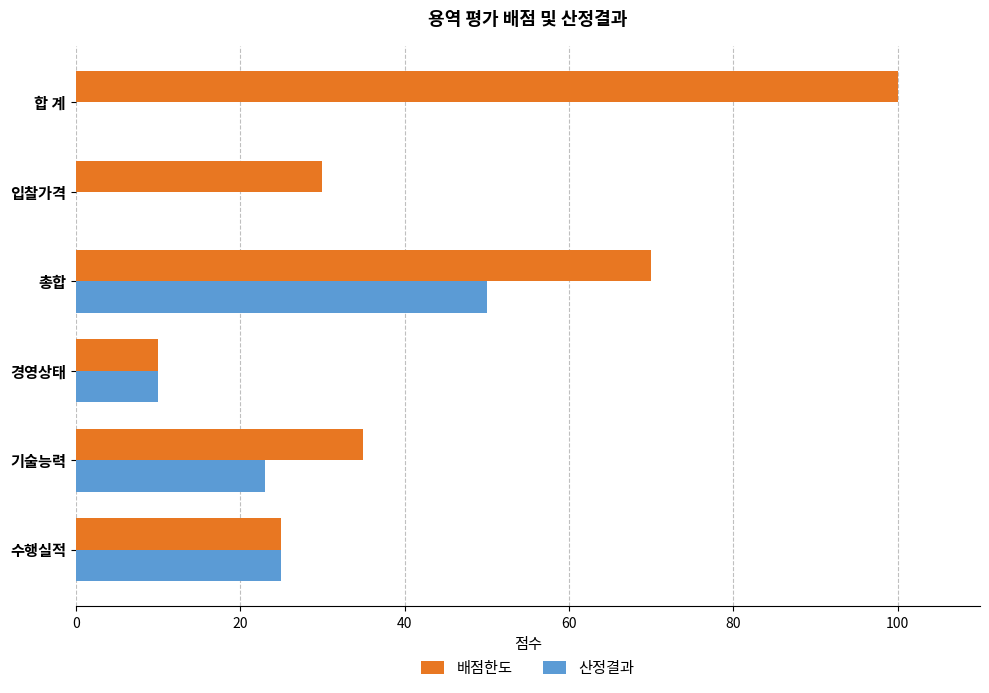

At which label does 산정결과 reach its peak?

총합